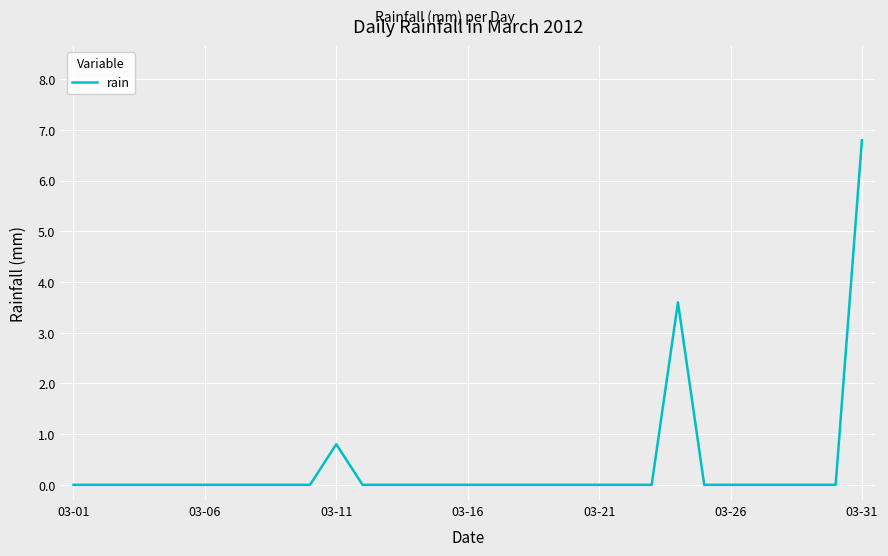

What is the greatest value displayed?

6.8